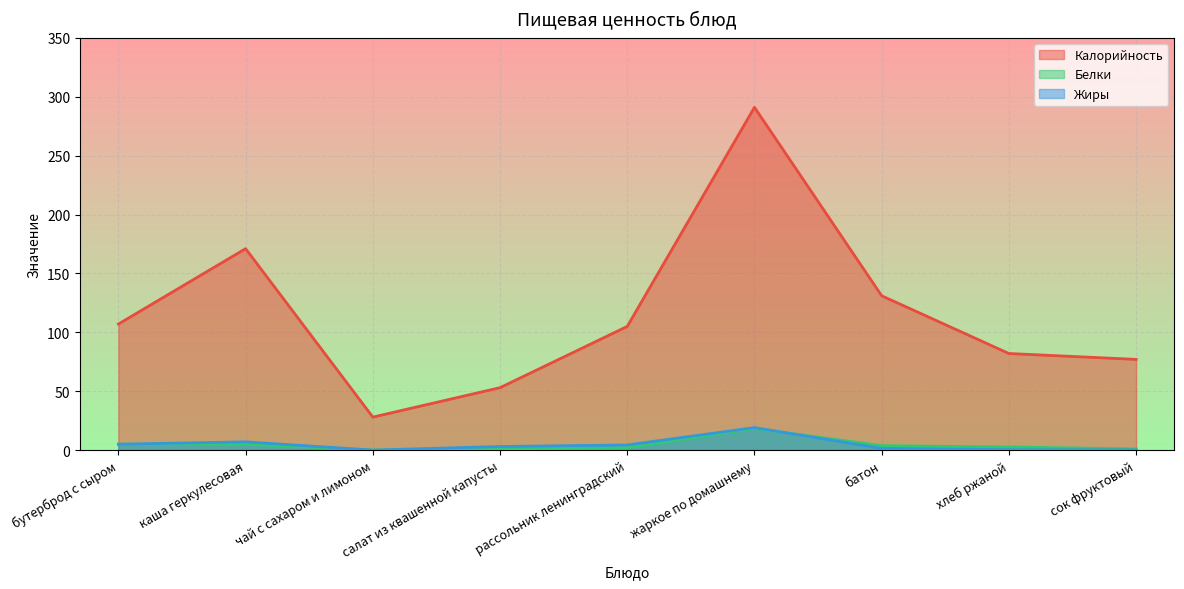

How many lines are shown in the chart?

3